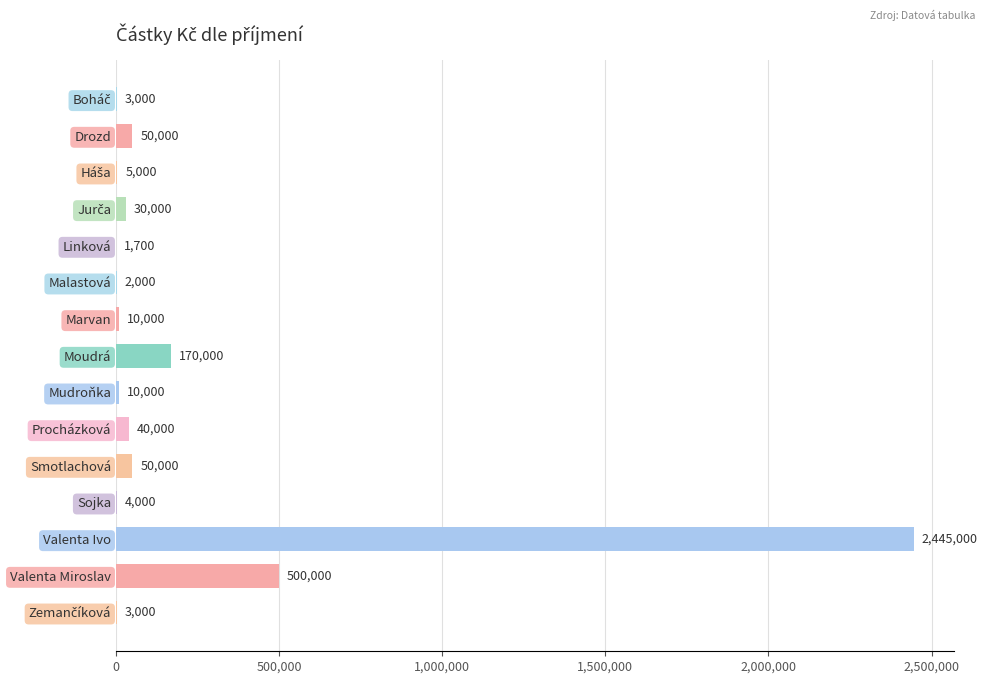

Which has a higher value, Drozd or Moudrá?

Moudrá